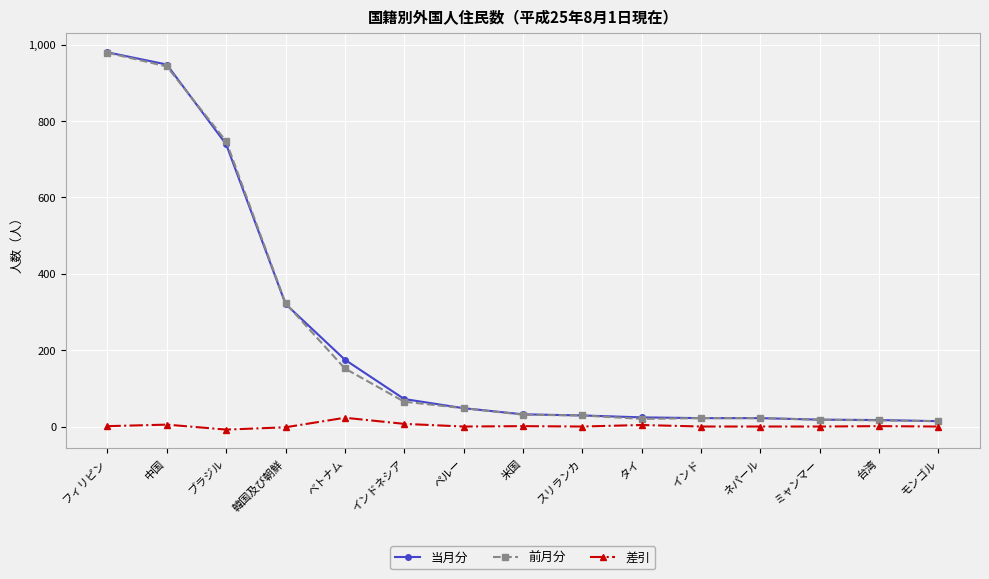

Does the chart have visible grid lines?

Yes